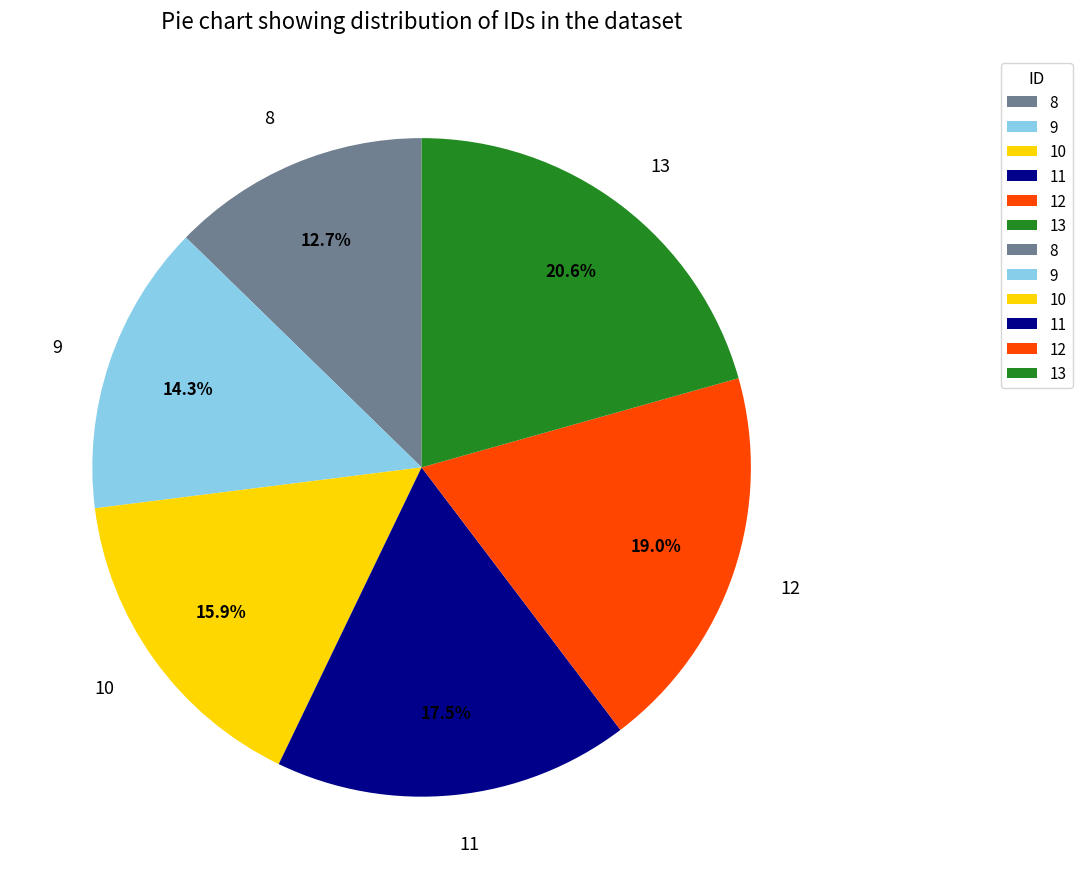

What is the total percentage of 9 and 10?

30.2%